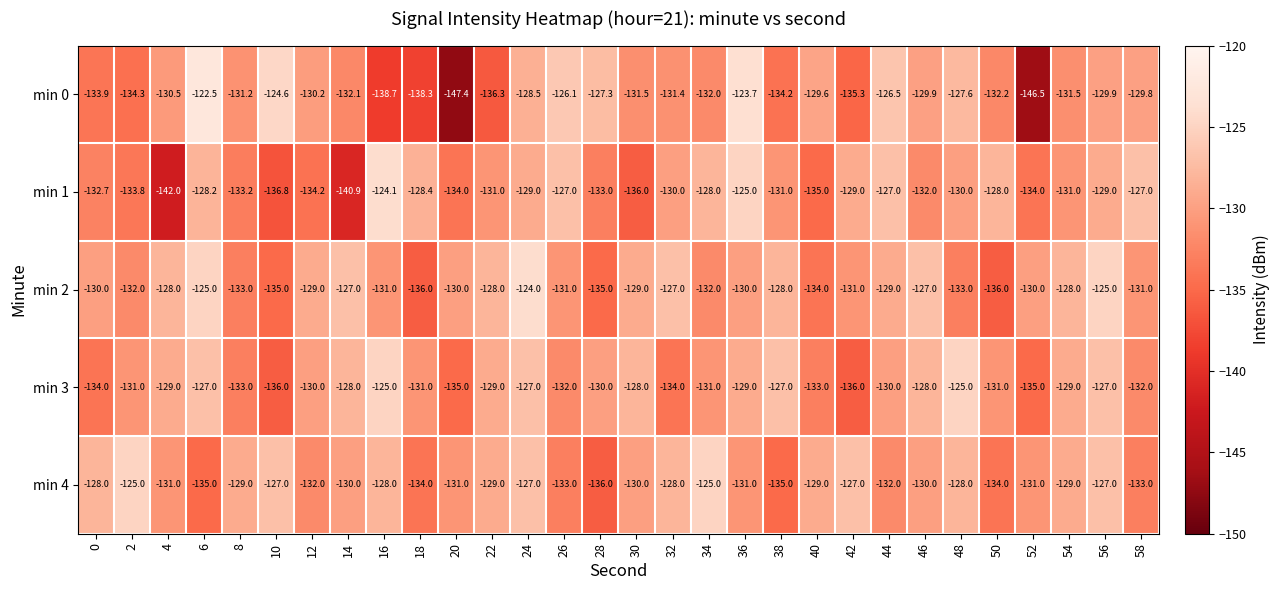

What is the smallest value displayed?

-147.4